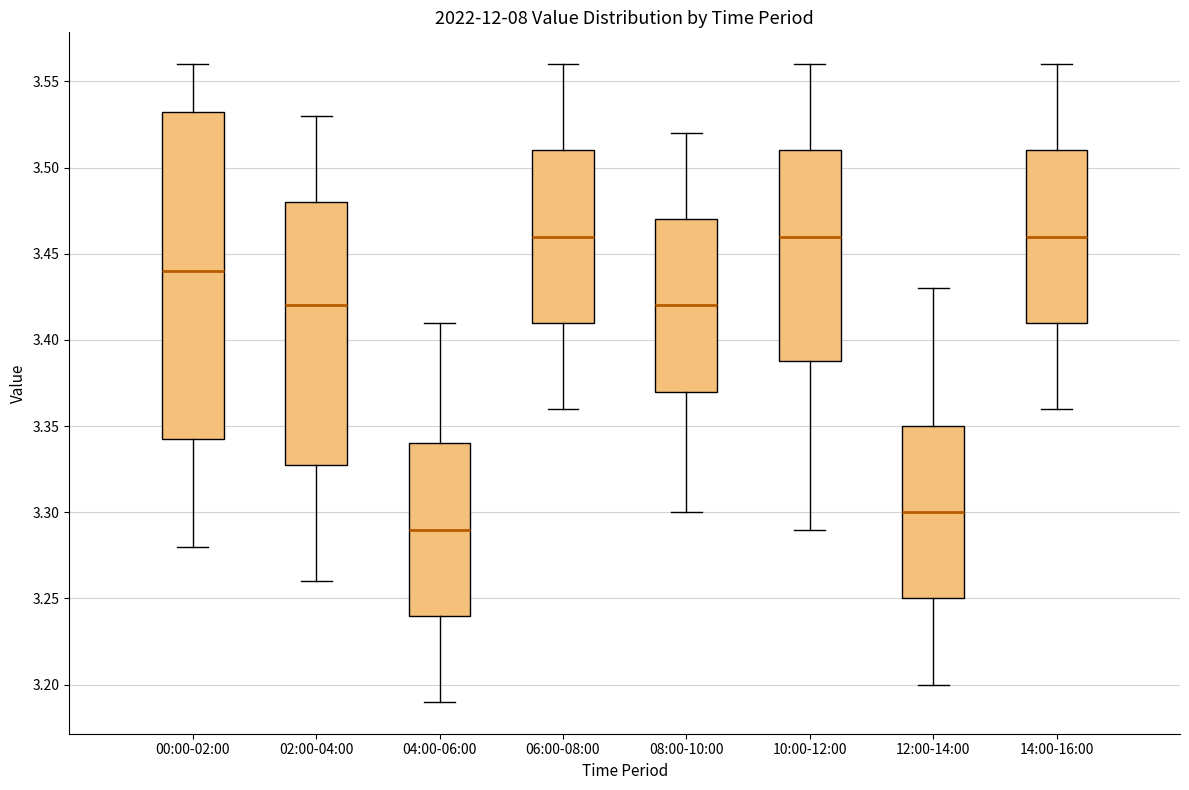

Comparing the boxes themselves (not the whiskers), which one is the tallest?

00:00-02:00